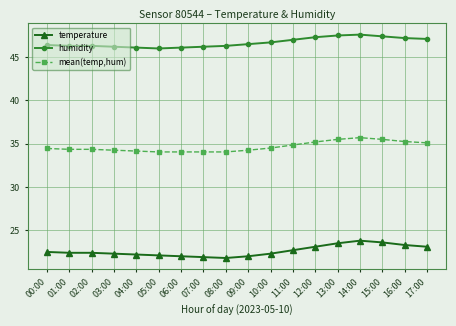

What is the greatest value displayed?

47.6